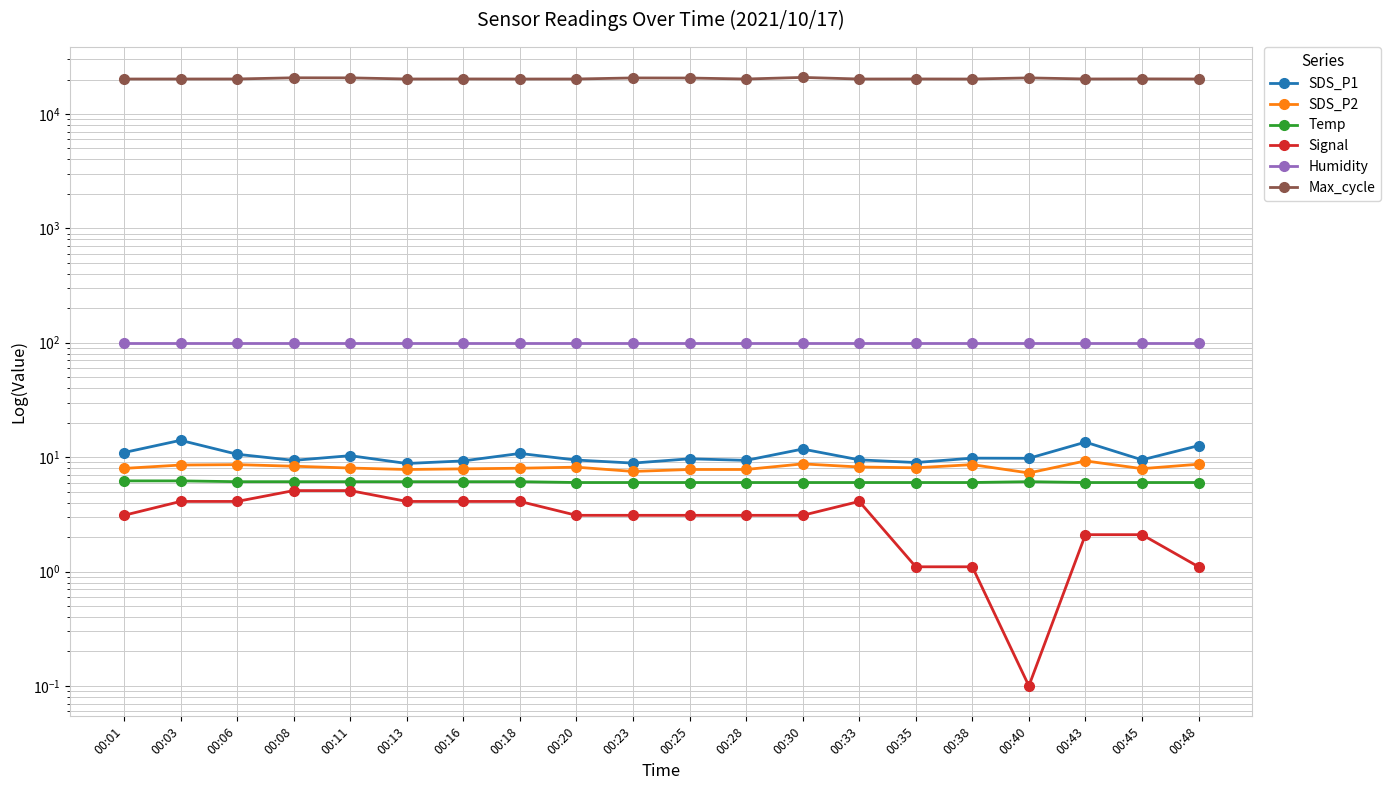

What is the average value of the SDS_P2 series?

8.2